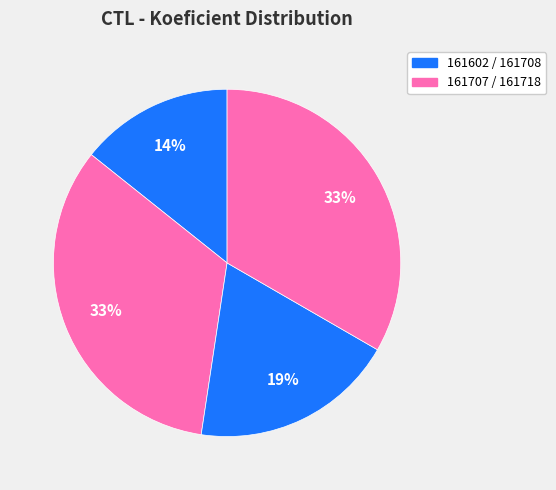

How many segments does this pie chart have?

4